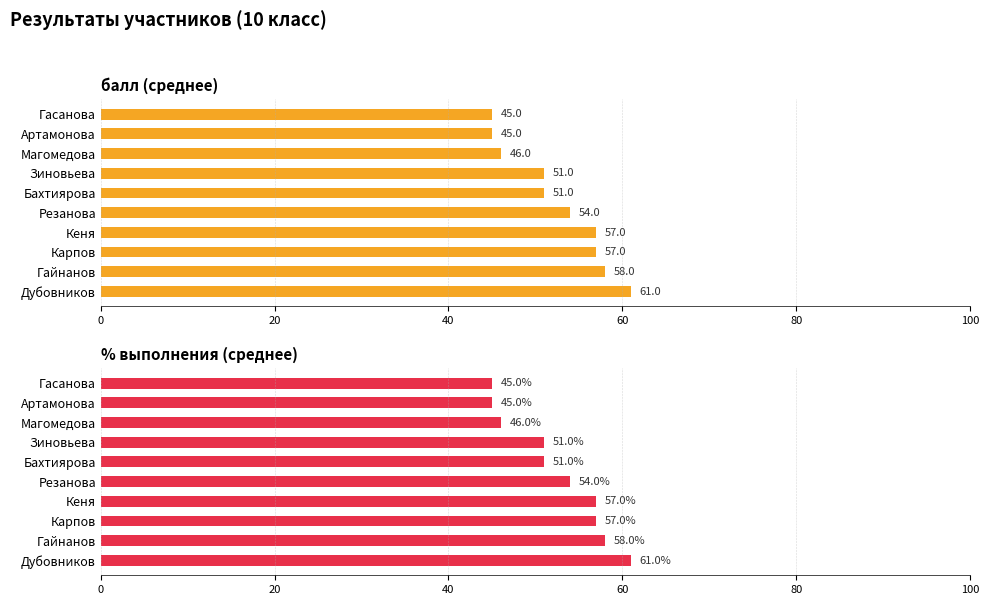

Reading left to right, transcribe all the data shown in this chart.

балл (среднее): 61.0	58.0	57.0	57.0	54.0	51.0	51.0	46.0	45.0	45.0
% выполнения (среднее): 61.0	58.0	57.0	57.0	54.0	51.0	51.0	46.0	45.0	45.0